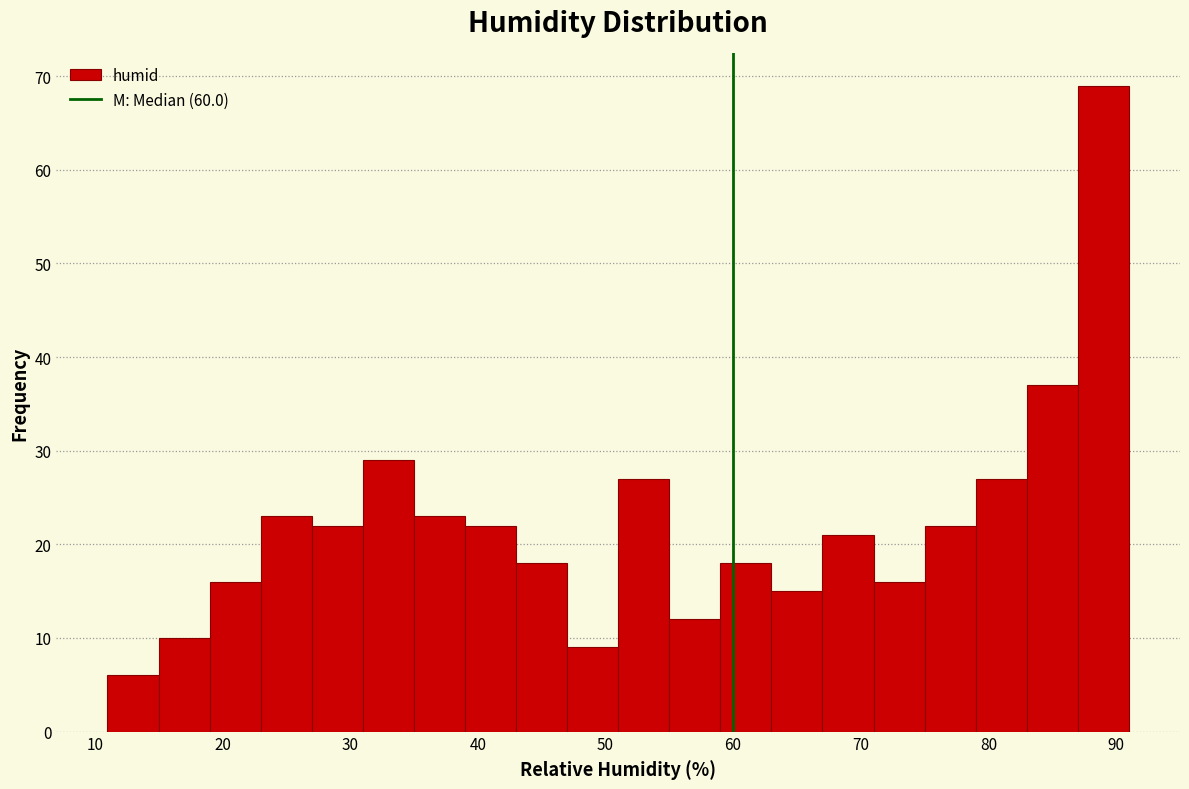

Reading left to right, transcribe this chart: for each bar, give the range it covers on the x-axis and its height. The values are not printed on the chart, so give them approximately, as read against the axis.

11 to 15: 6
15 to 19: 10
19 to 23: 16
23 to 27: 23
27 to 31: 22
31 to 35: 29
35 to 39: 23
39 to 43: 22
43 to 47: 18
47 to 51: 9
51 to 55: 27
55 to 59: 12
59 to 63: 18
63 to 67: 15
67 to 71: 21
71 to 75: 16
75 to 79: 22
79 to 83: 27
83 to 87: 37
87 to 91: 69